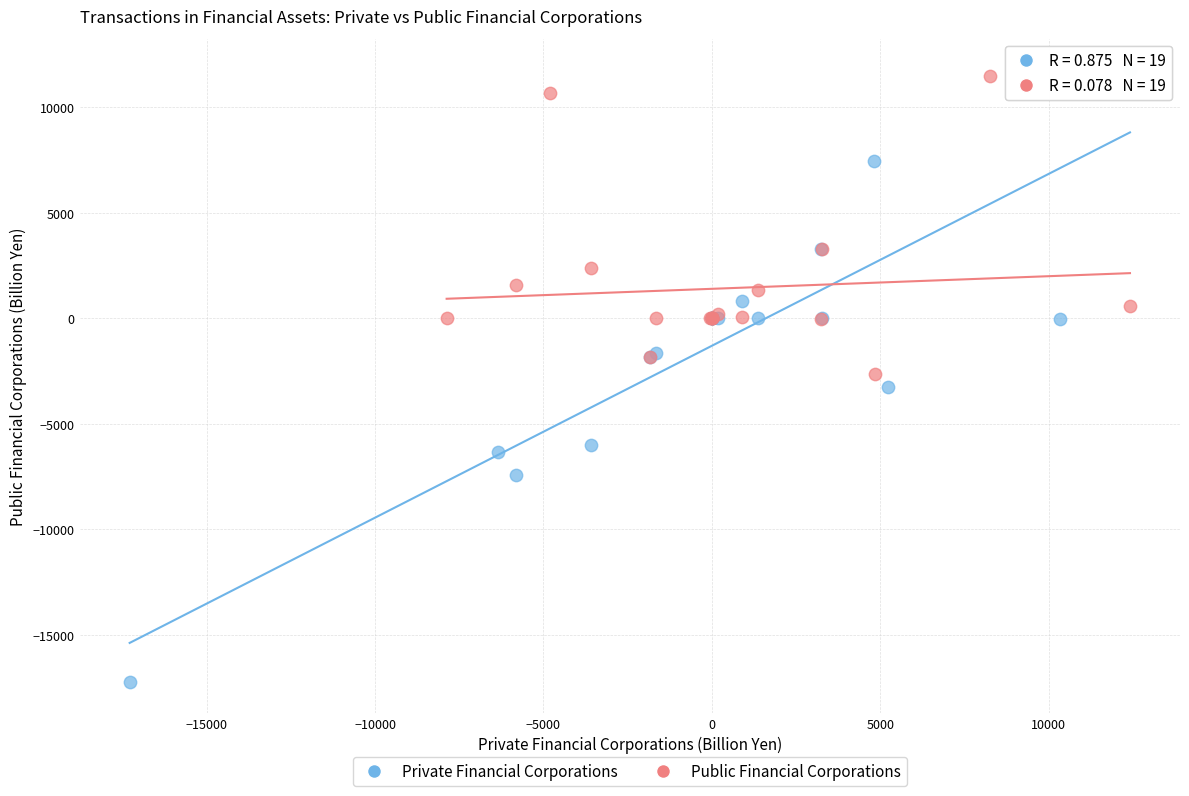

Which series has the widest spread of Y values?

Private Financial Corporations